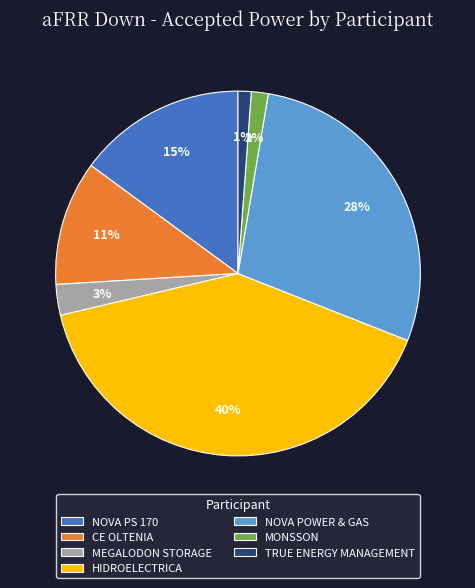

How many slices are in this pie chart?

7